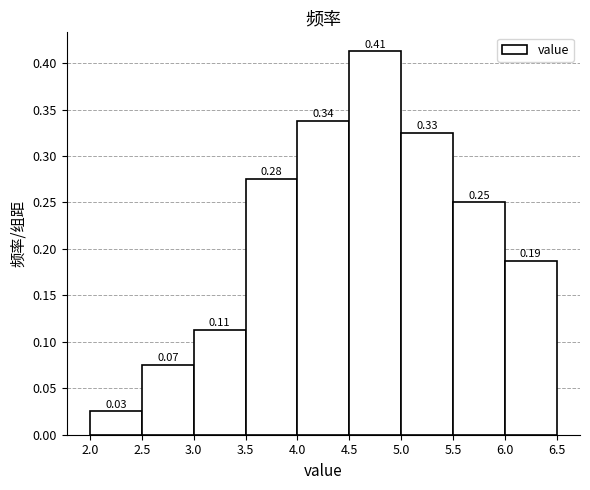

Which range on the x-axis has the tallest bar?

4.5 to 5.0